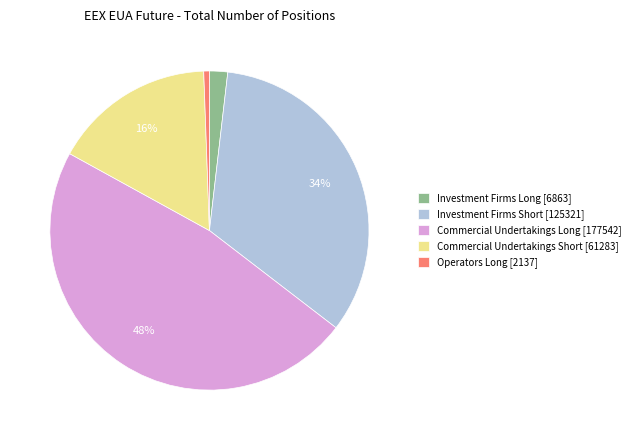

Which has a higher value, Commercial Undertakings Long [177542] or Commercial Undertakings Short [61283]?

Commercial Undertakings Long [177542]